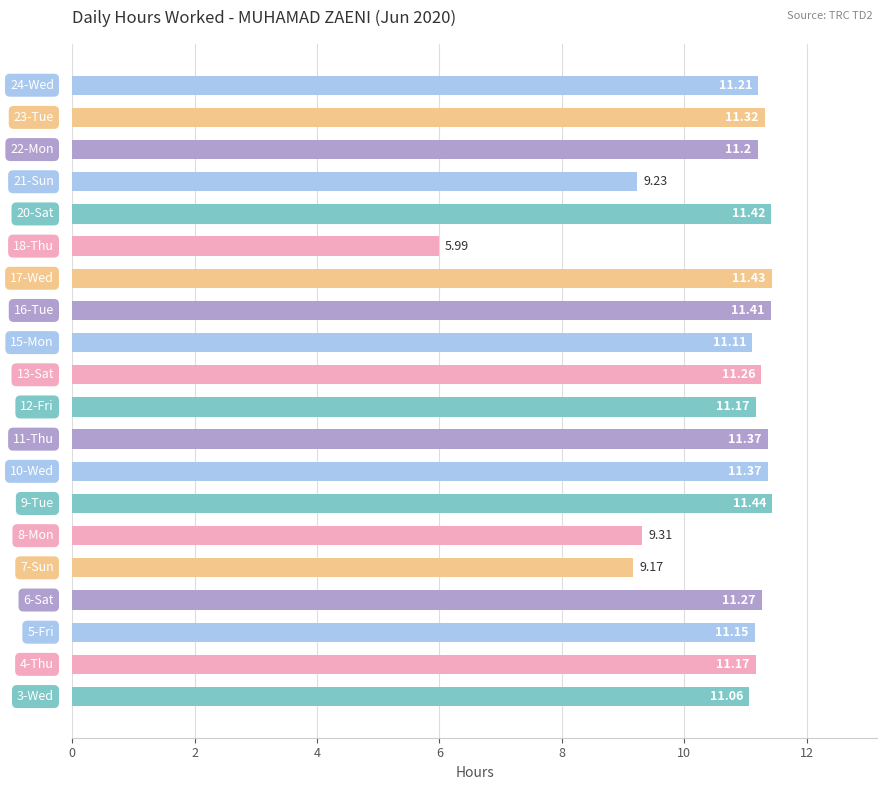

What is the smallest value displayed?

6.0